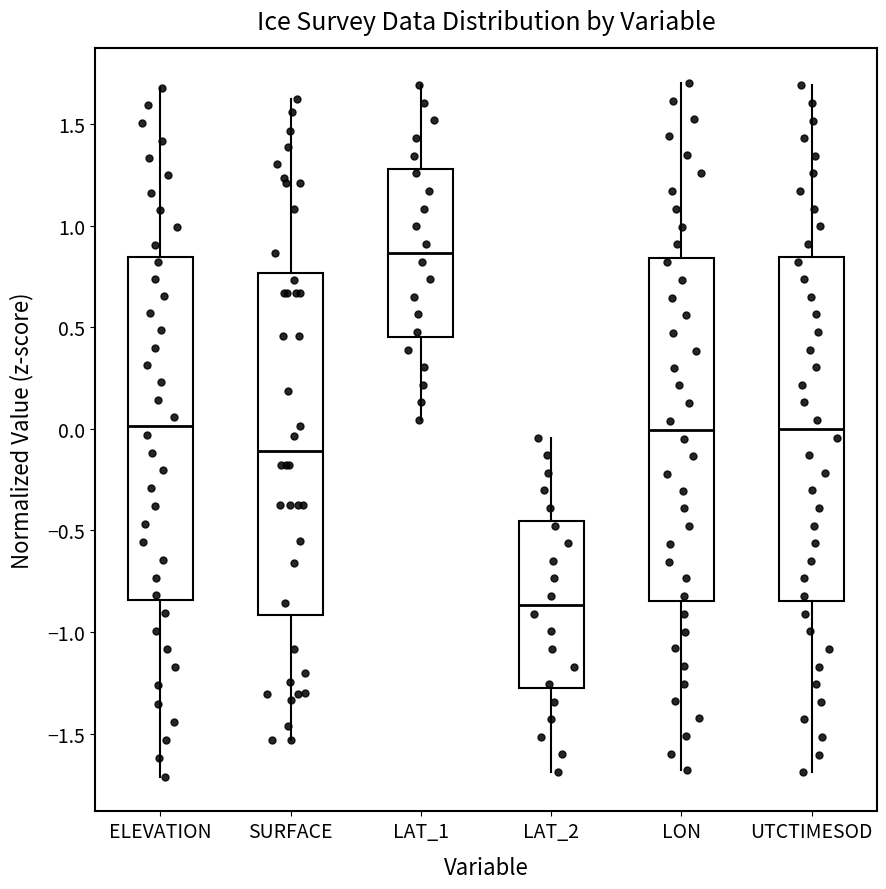

Reading left to right, read every box against the y-axis: the position of its median line, the range the box covers, and the ends of its whiskers. The values are not printed on the chart, so give them approximately, as read against the axis.

ELEVATION: median 0.00, box -0.85 to 0.85, whiskers -1.70 to 1.70
SURFACE: median -0.10, box -0.90 to 0.75, whiskers -1.55 to 1.60
LAT_1: median 0.85, box 0.45 to 1.30, whiskers 0.05 to 1.70
LAT_2: median -0.85, box -1.30 to -0.45, whiskers -1.70 to -0.05
LON: median 0.00, box -0.85 to 0.85, whiskers -1.70 to 1.70
UTCTIMESOD: median 0.00, box -0.85 to 0.85, whiskers -1.70 to 1.70